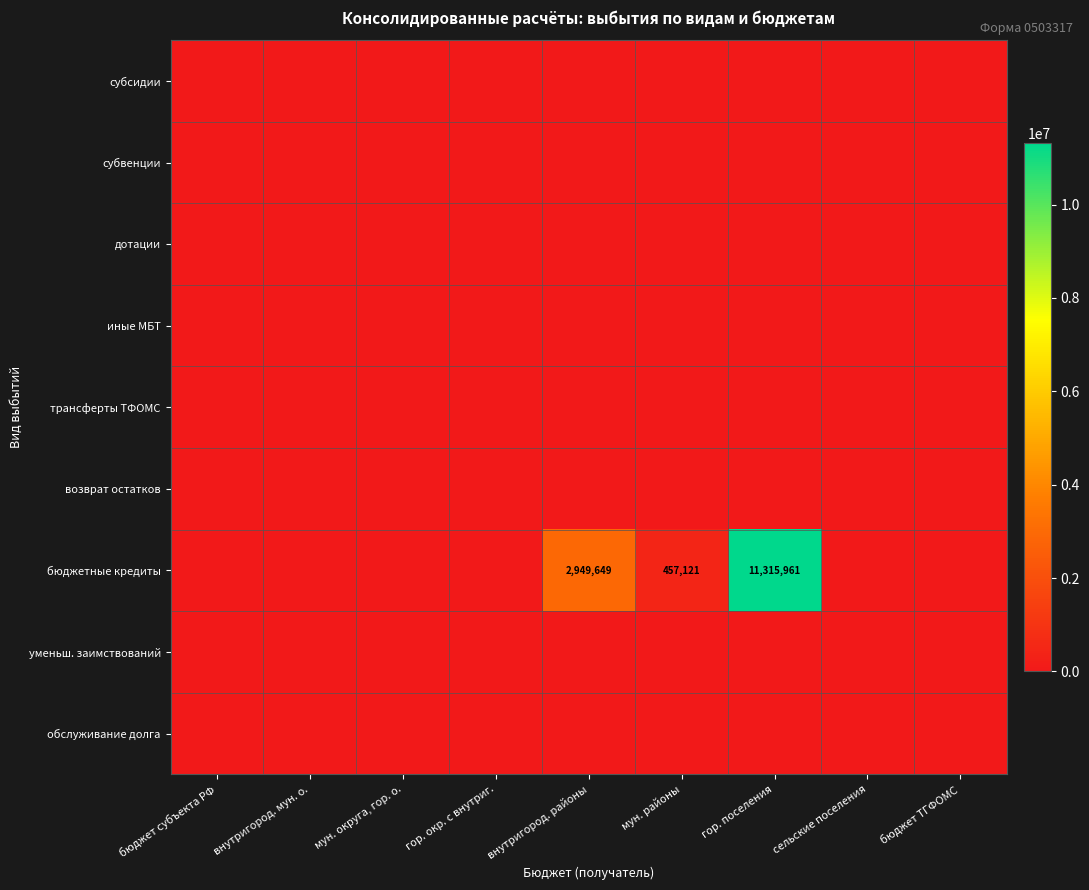

What is the maximum value shown in the chart?

11315960.6